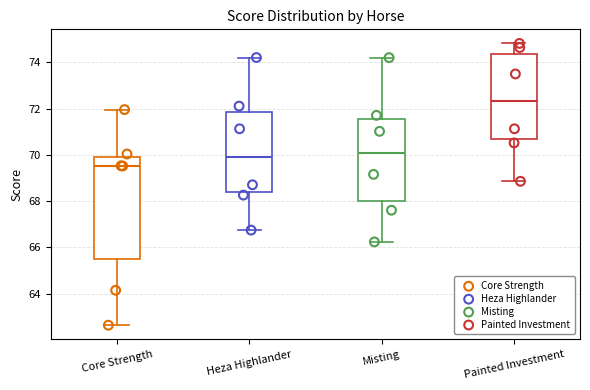

Which box has the lowest median line?

Core Strength